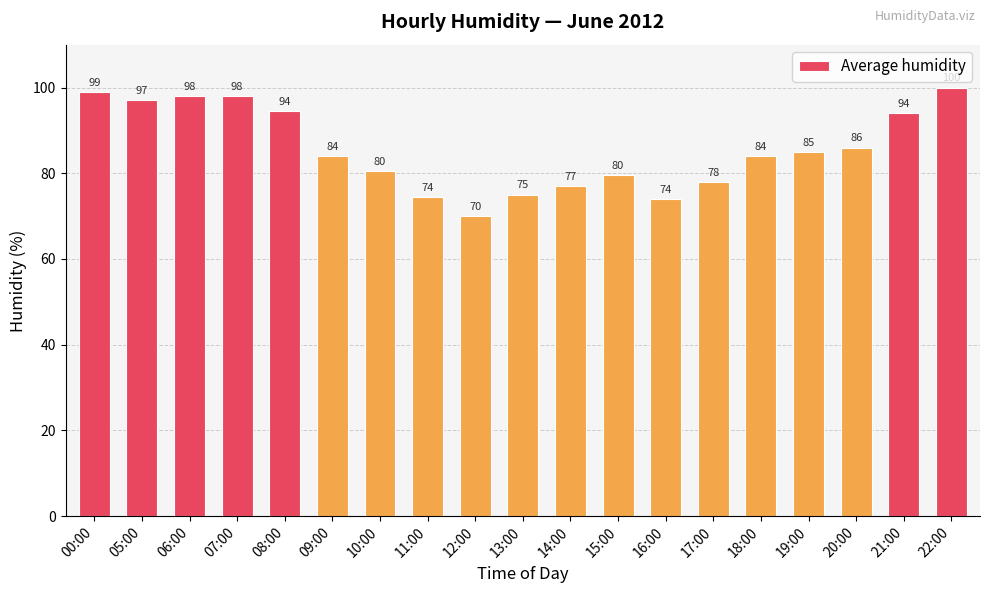

The value at 06:00 is 98.0. True or false?

True